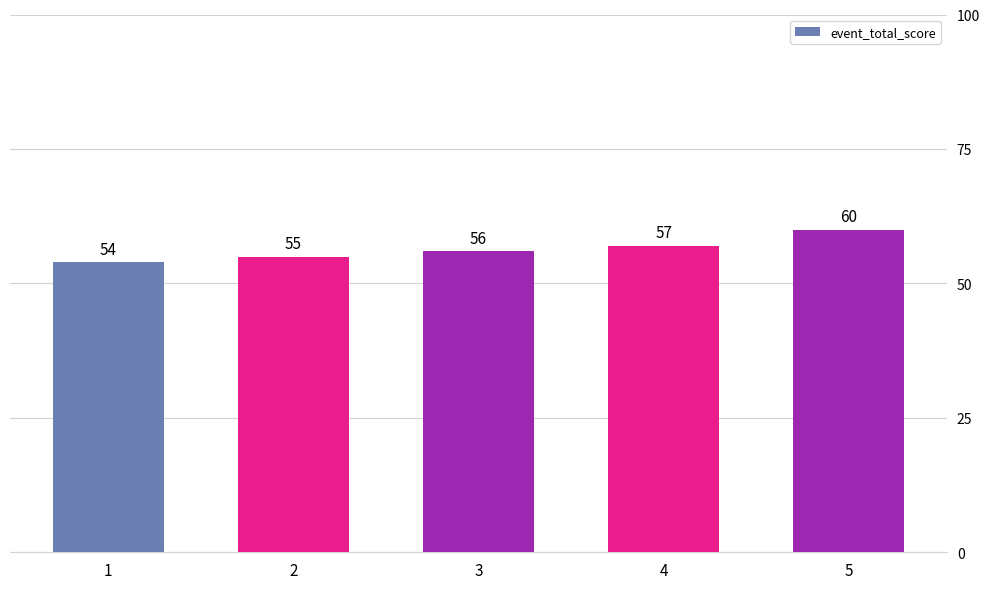

Reading left to right, what are all the values shown in this chart?

54	55	56	57	60